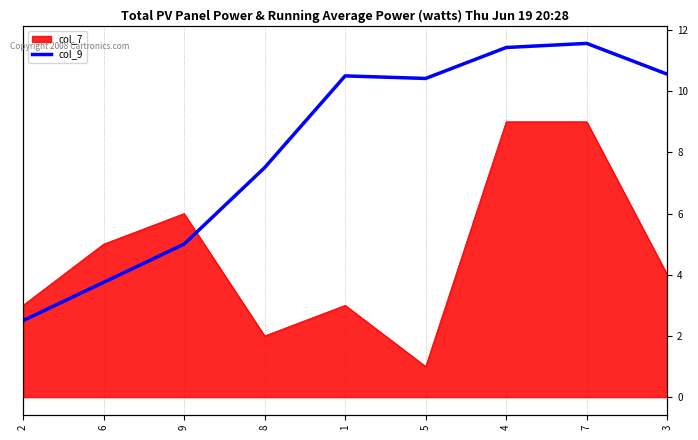

Where is the data nearest to the value 7?

8